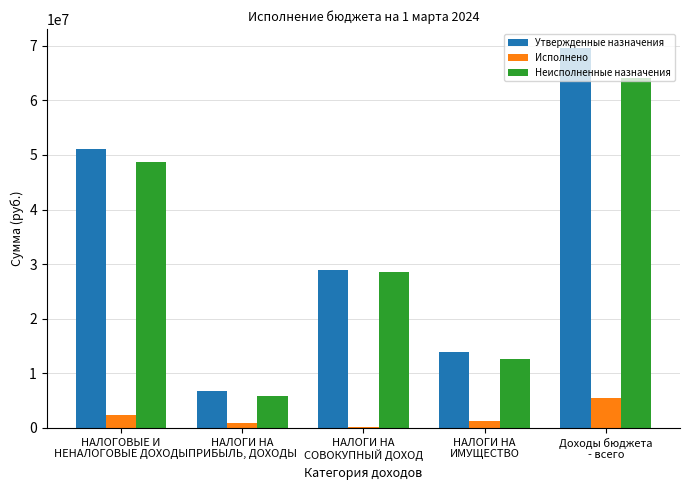

How many values in the Неисполненные назначения series exceed 28609790?

3